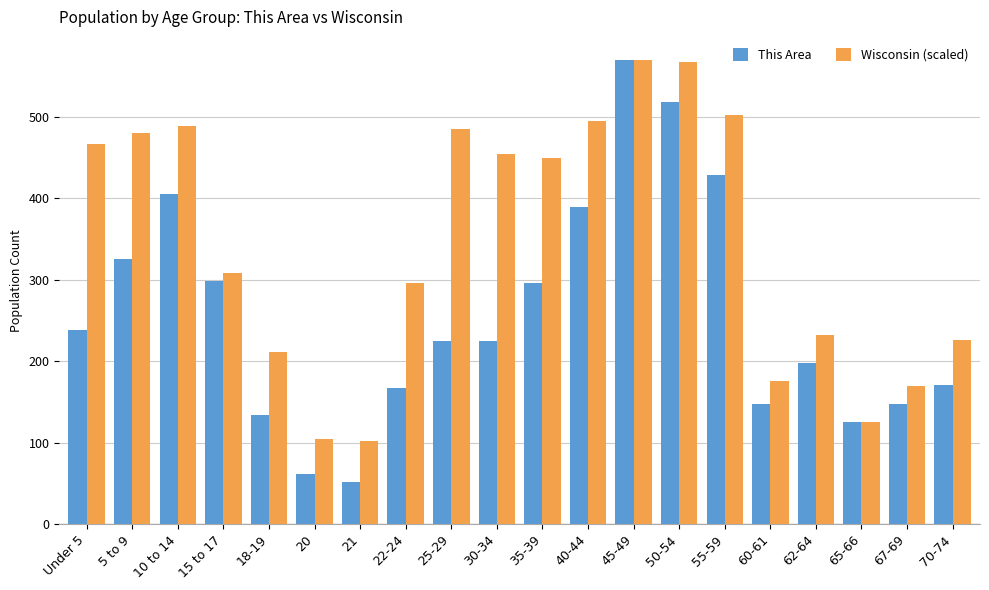

How many distinct data groups are displayed?

2